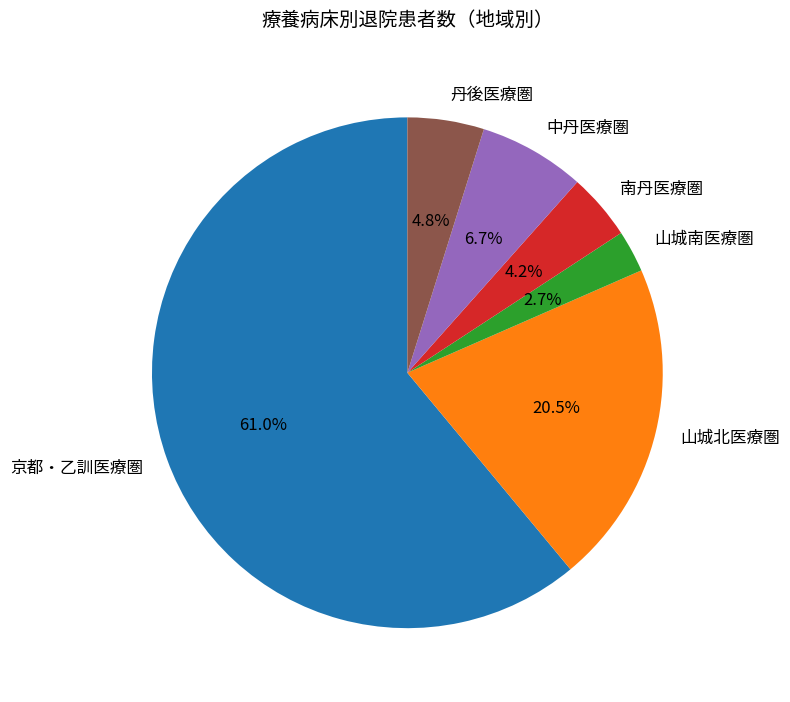

To the nearest percent, what percentage of the pie is 南丹医療圏?

4%